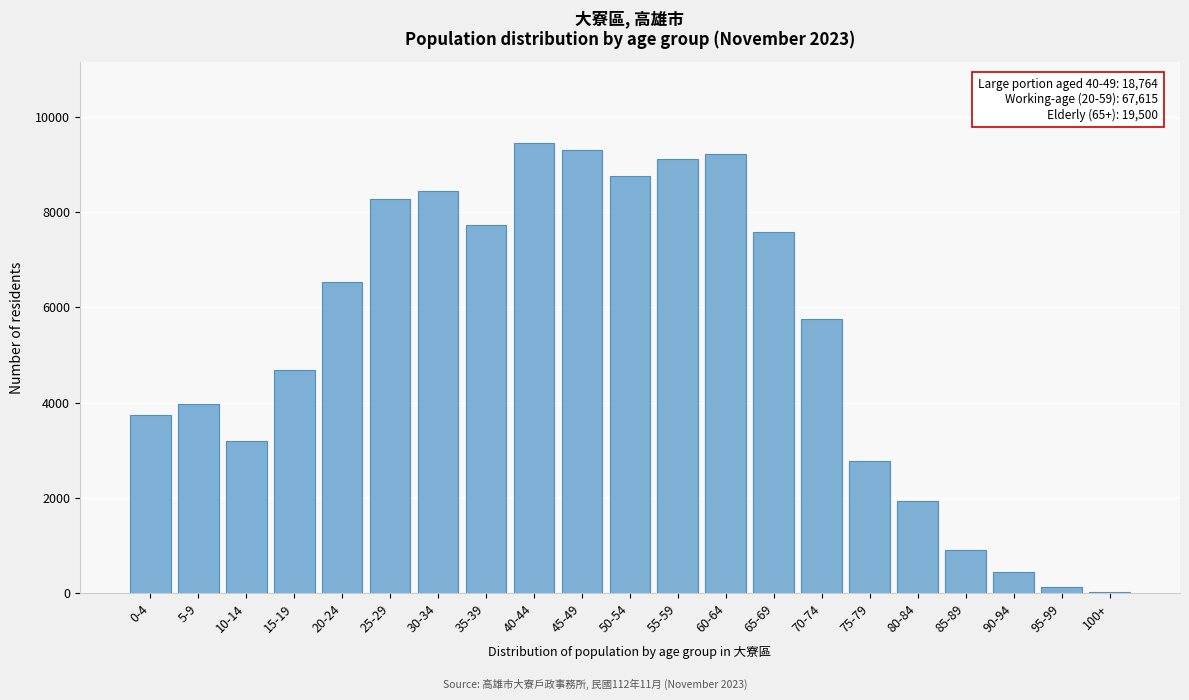

Reading right to left, extract all data points from this chart.

100+=14	95-99=116	90-94=433	85-89=904	80-84=1932	75-79=2762	70-74=5750	65-69=7589	60-64=9218	55-59=9106	50-54=8762	45-49=9312	40-44=9452	35-39=7732	30-34=8439	25-29=8279	20-24=6533	15-19=4690	10-14=3182	5-9=3971	0-4=3740